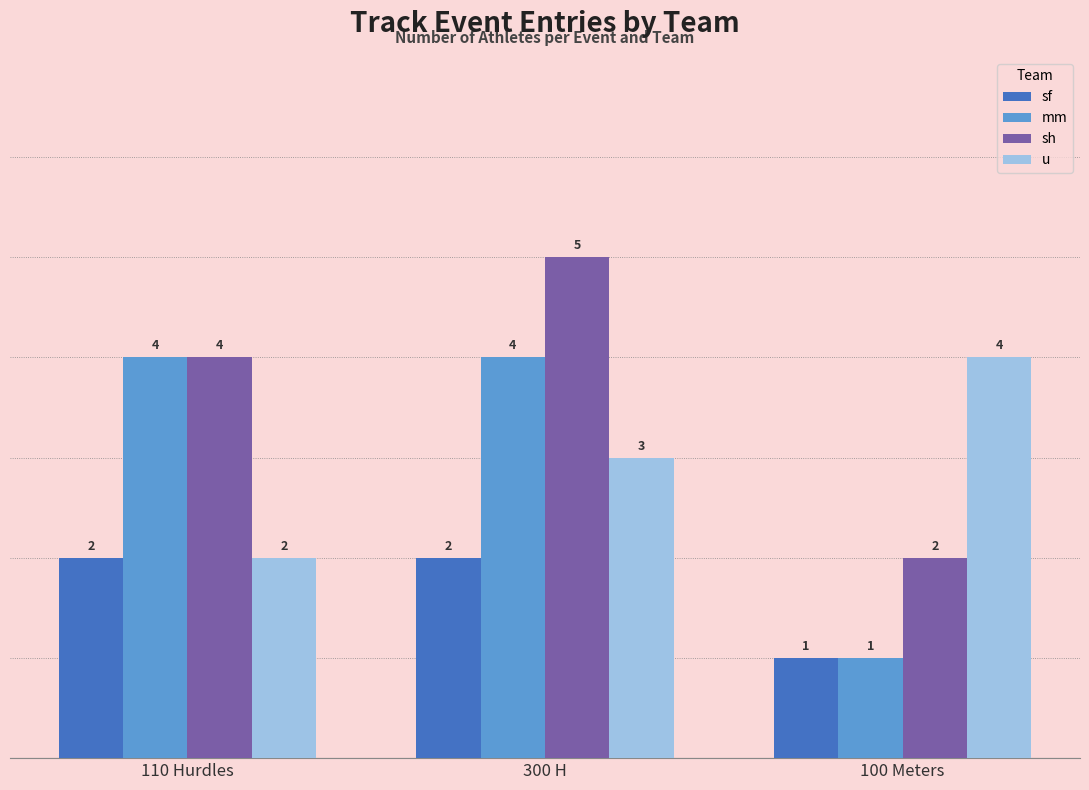

What is the label of the 2nd bar from the right?

300 H